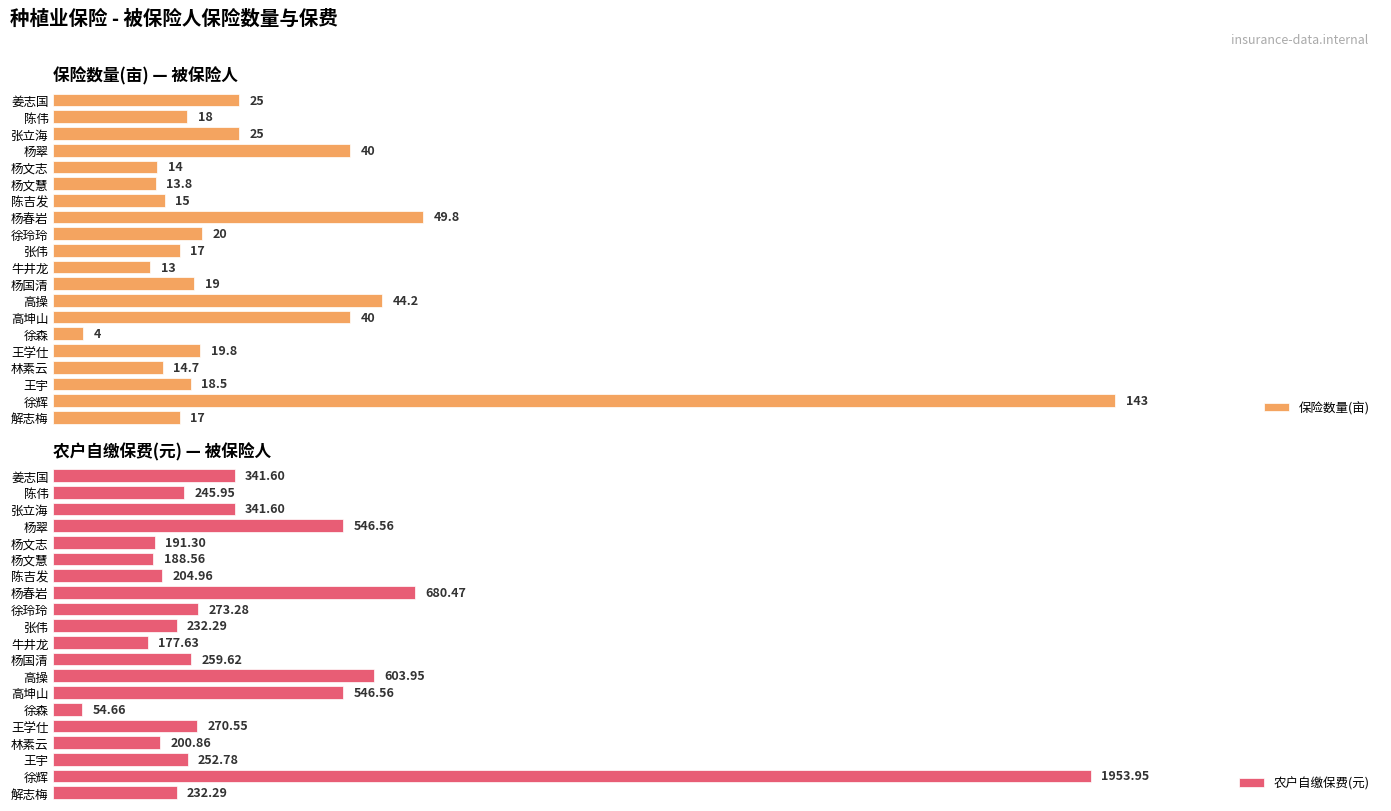

How many data points in 农户自缴保费(元) are above 259?

10